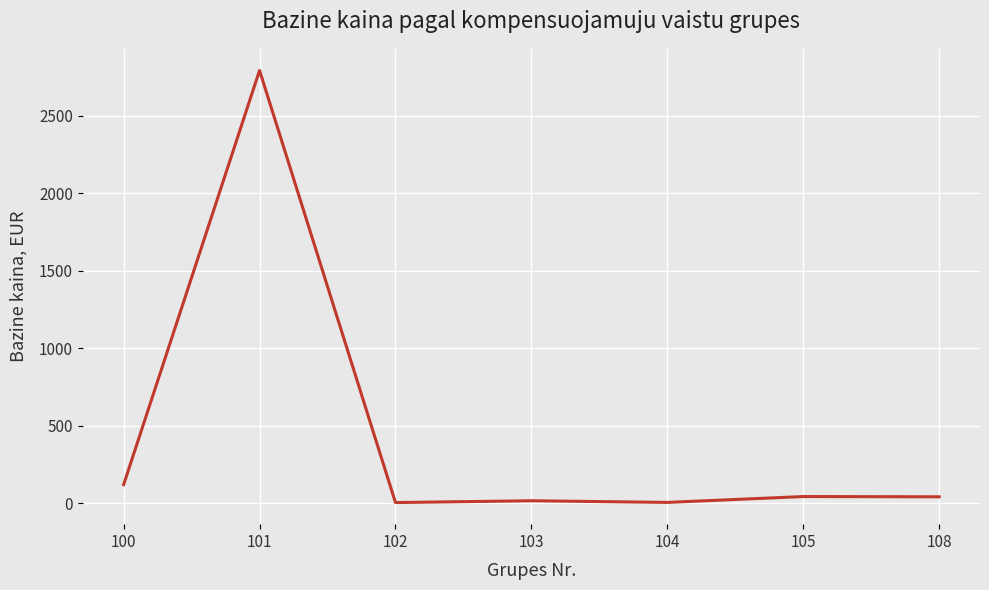

How many values are below 41?

3